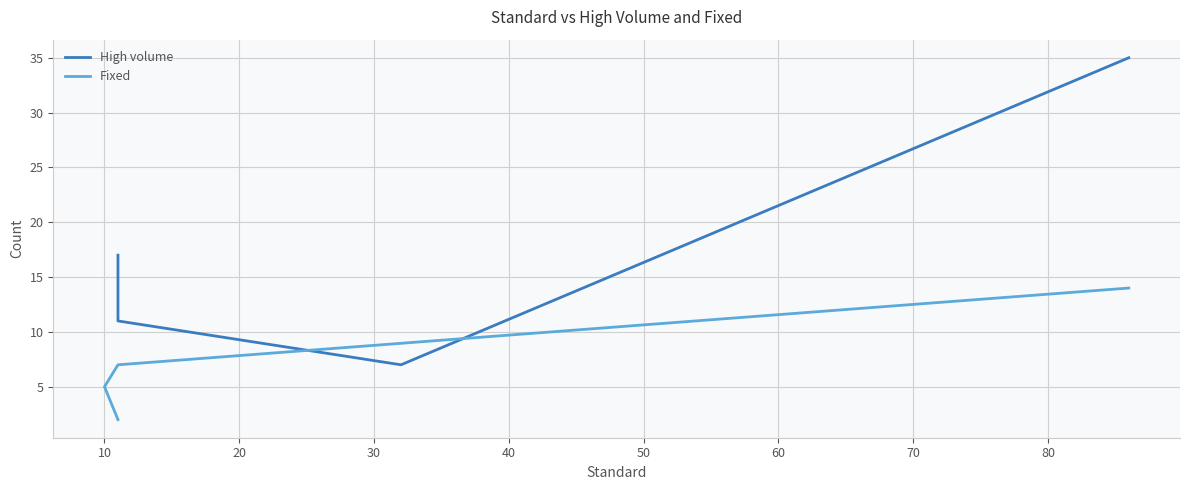

Which series has the largest range (max minus min)?

High volume